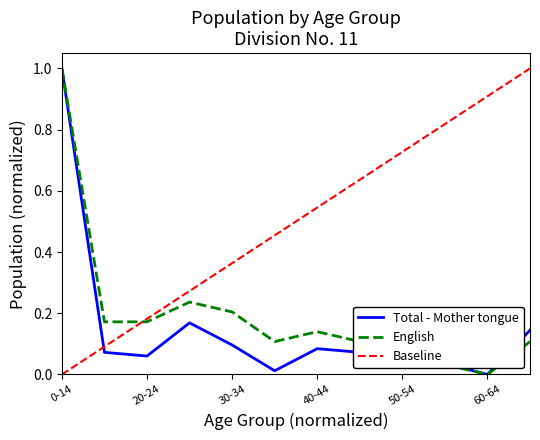

What is the maximum value for English?

1.0